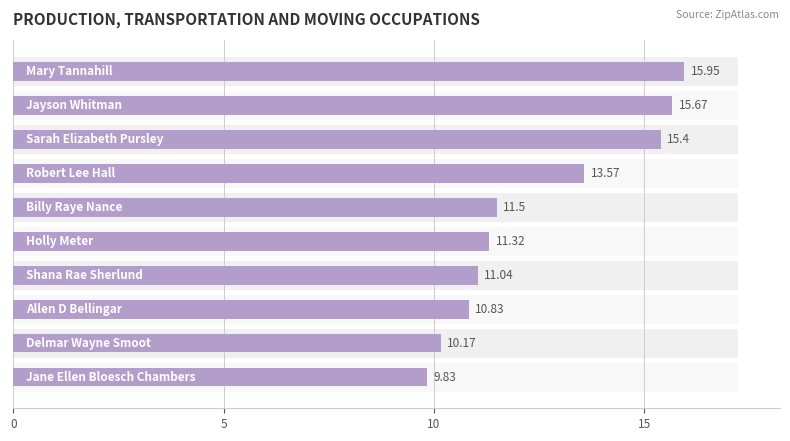

List the labels in order of value, smallest first.

Jane Ellen Bloesch Chambers, Delmar Wayne Smoot, Allen D Bellingar, Shana Rae Sherlund, Holly Meter, Billy Raye Nance, Robert Lee Hall, Sarah Elizabeth Pursley, Jayson Whitman, Mary Tannahill